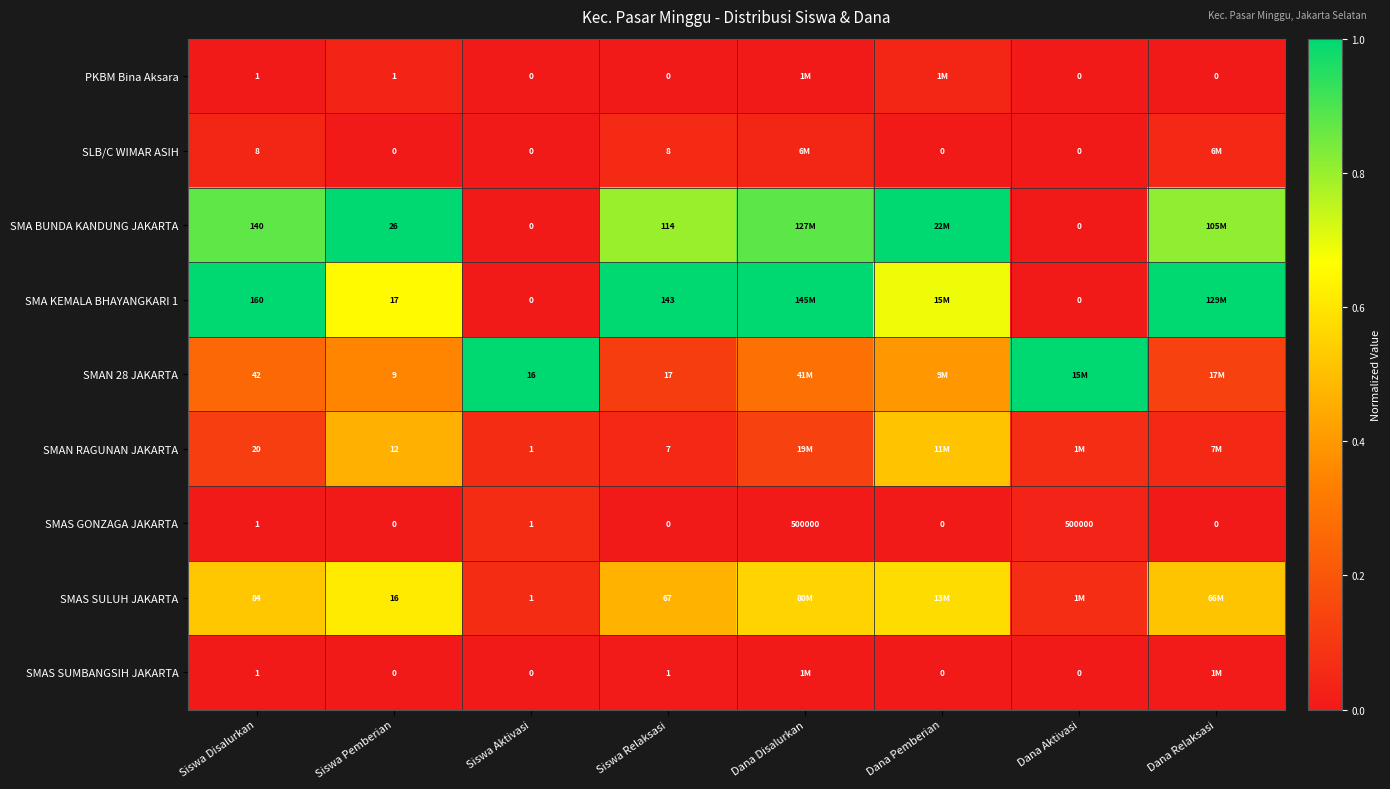

Is the value of SMA KEMALA BHAYANGKARI 1 at Dana Aktivasi greater than the value of SMAN RAGUNAN JAKARTA at Siswa Pemberian?

No